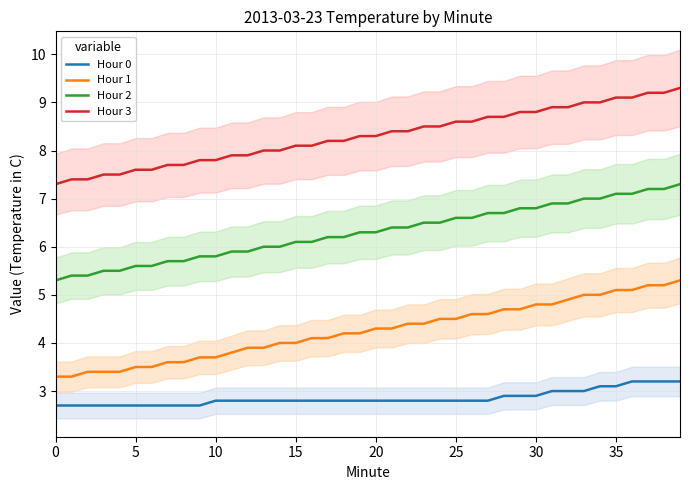

The value of Hour 0 at 20 is 3.9. True or false?

False